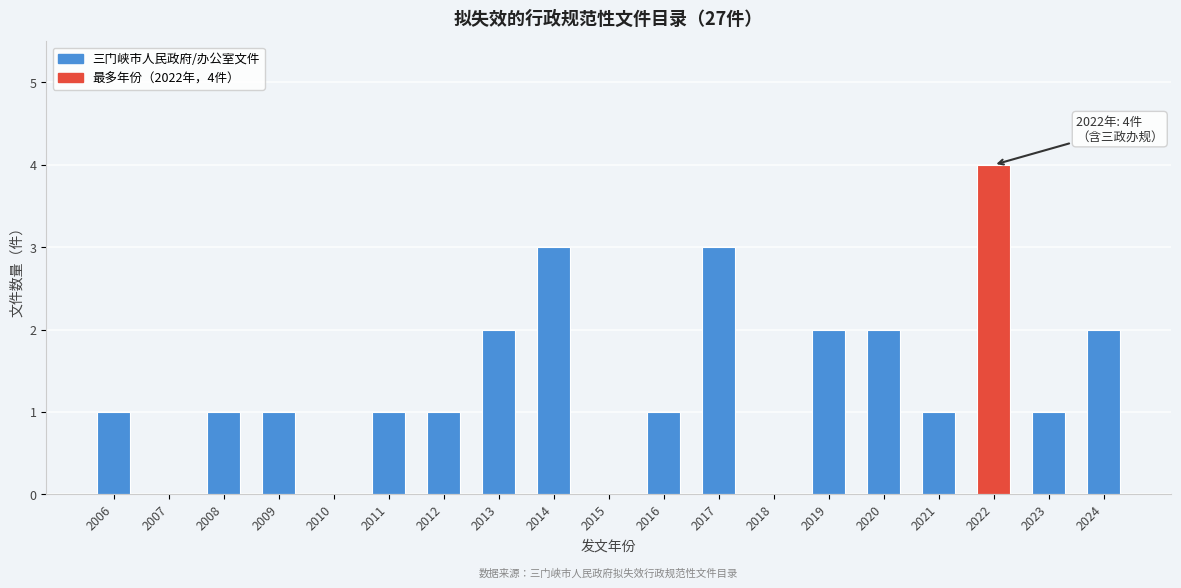

Reading left to right, extract all data points from this chart.

2006=1	2007=0	2008=1	2009=1	2010=0	2011=1	2012=1	2013=2	2014=3	2015=0	2016=1	2017=3	2018=0	2019=2	2020=2	2021=1	2022=4	2023=1	2024=2